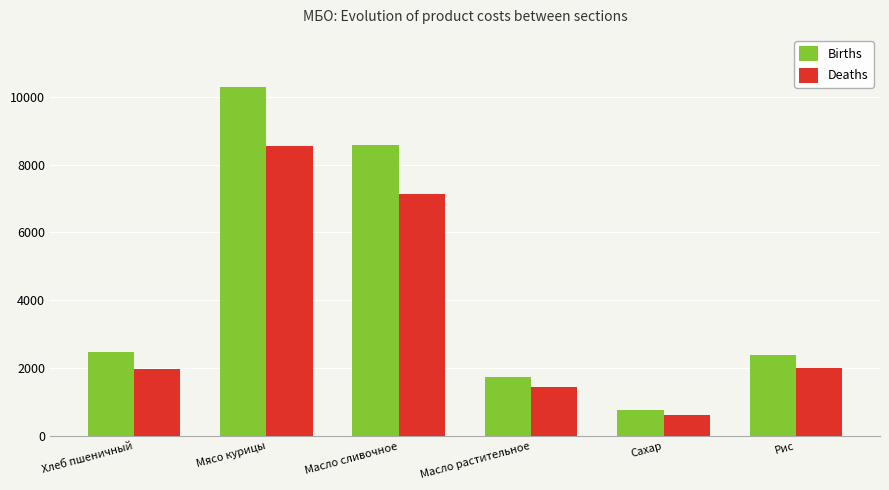

How many groups of bars are there?

6